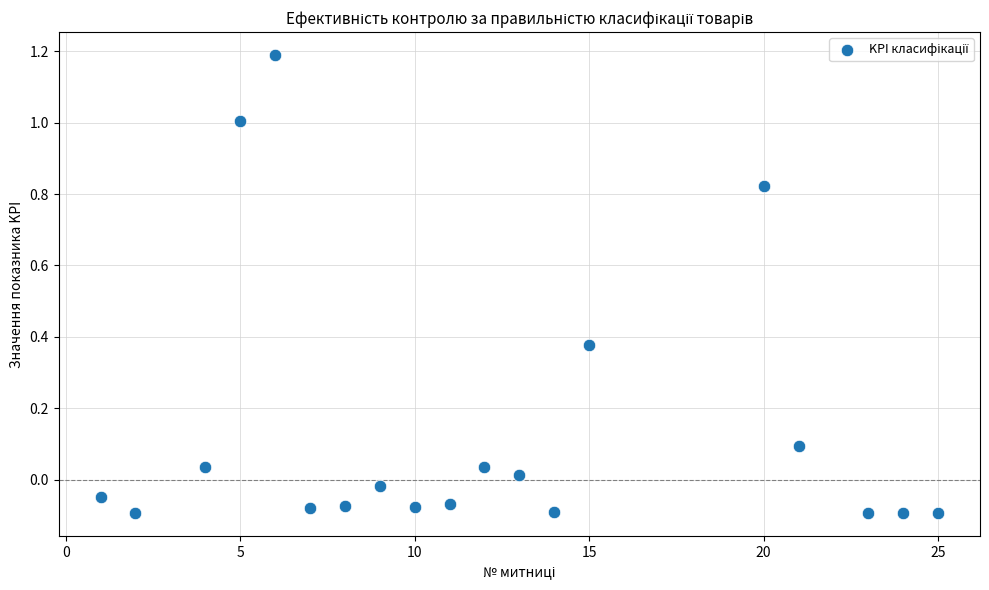

What is the range of Y values (max minus min)?

1.3